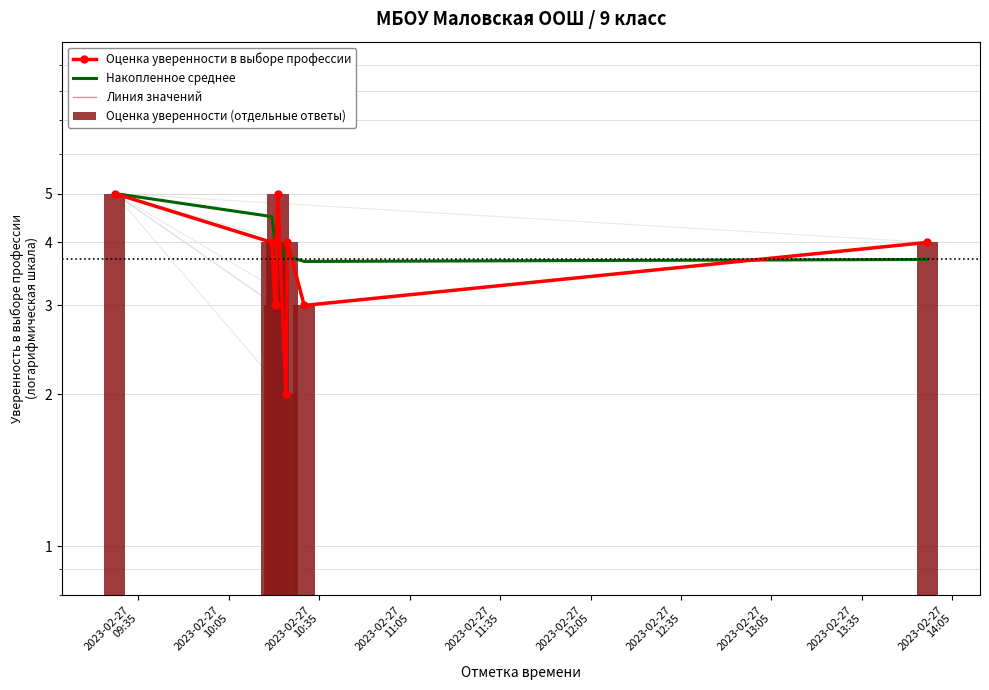

What is the lowest value of the Накопленное среднее series?

3.7